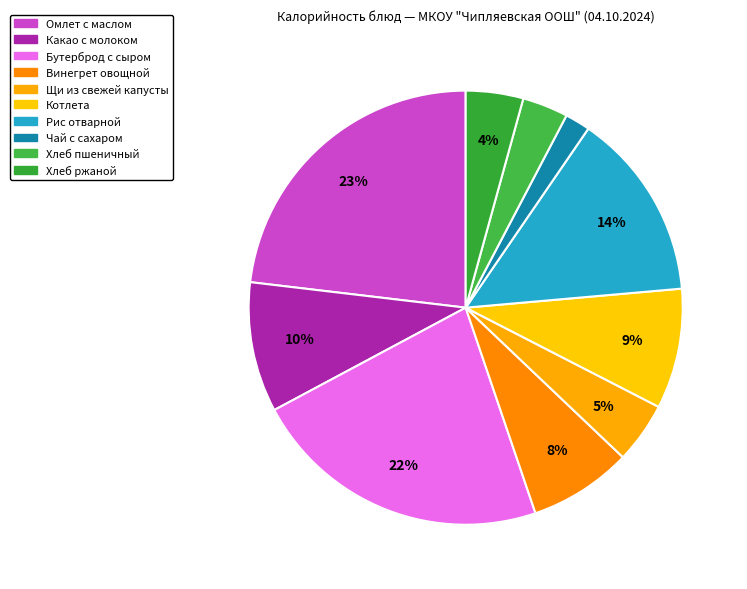

How many segments does this pie chart have?

10